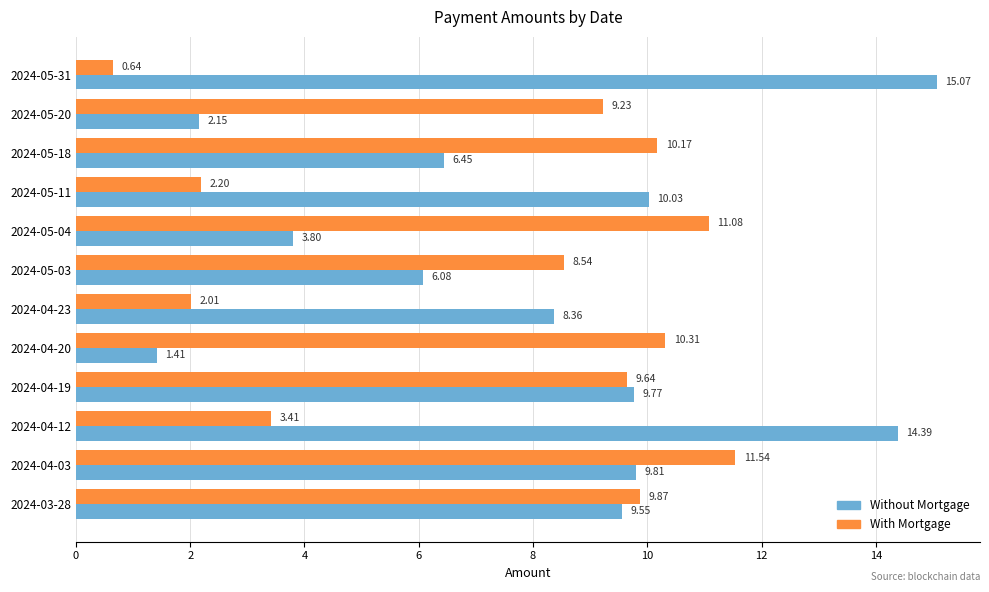

Rank the series by their maximum value, from lowest to highest.

With Mortgage, Without Mortgage